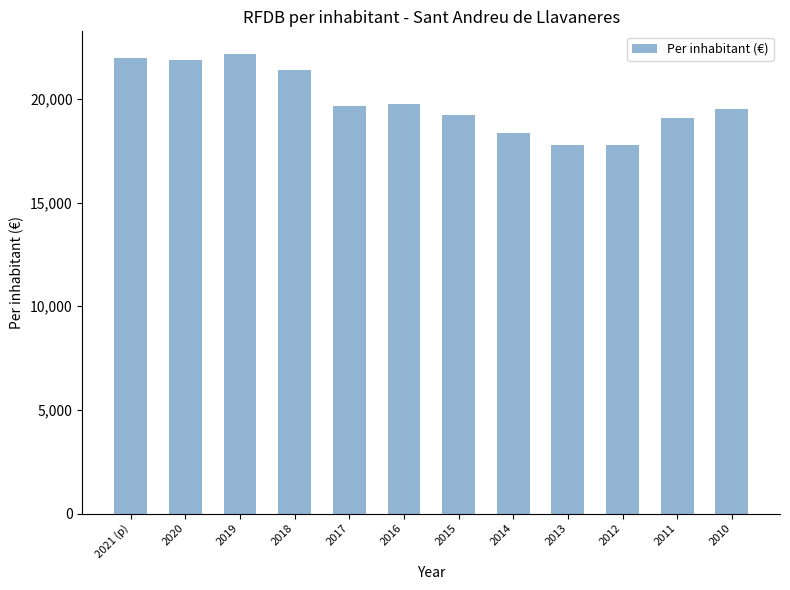

How many values are below 19664?

6